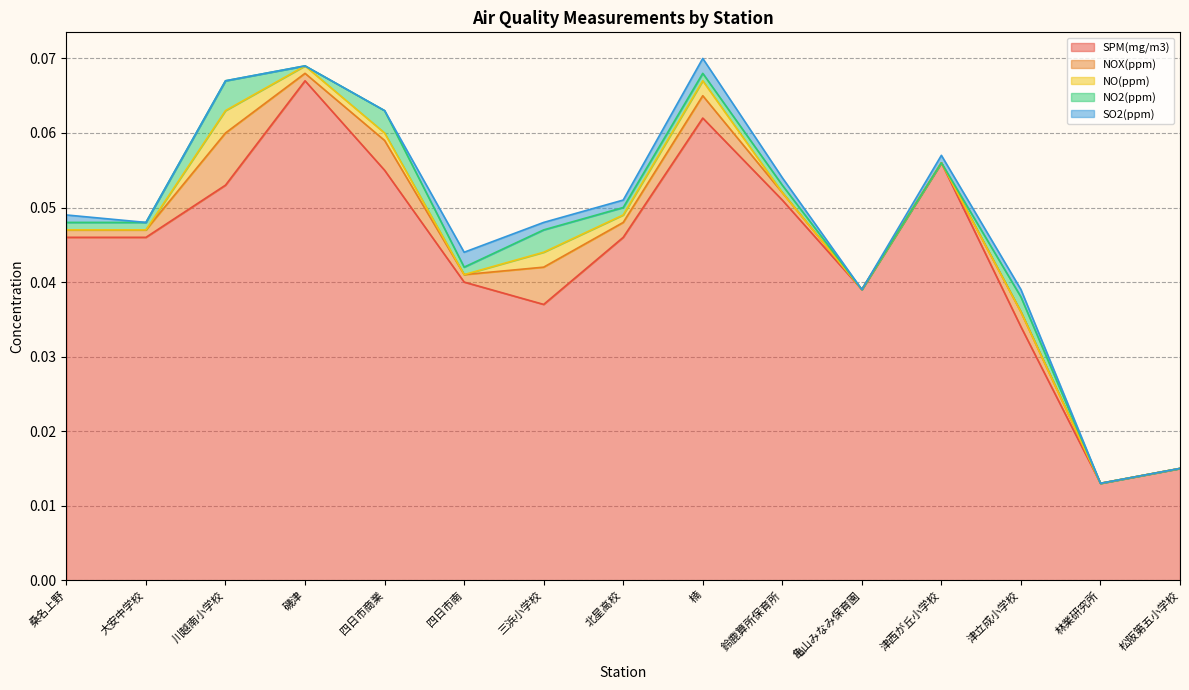

Which series has the largest total across all categories?

SPM(mg/m3)